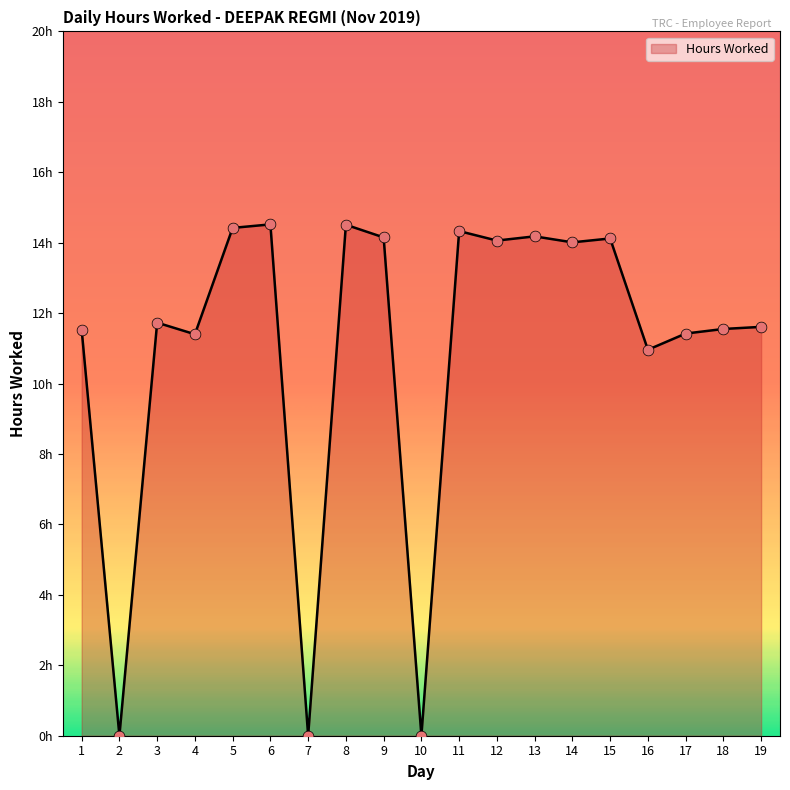

Approximately how many times larger is the value at 13 compared to 14?

1.0